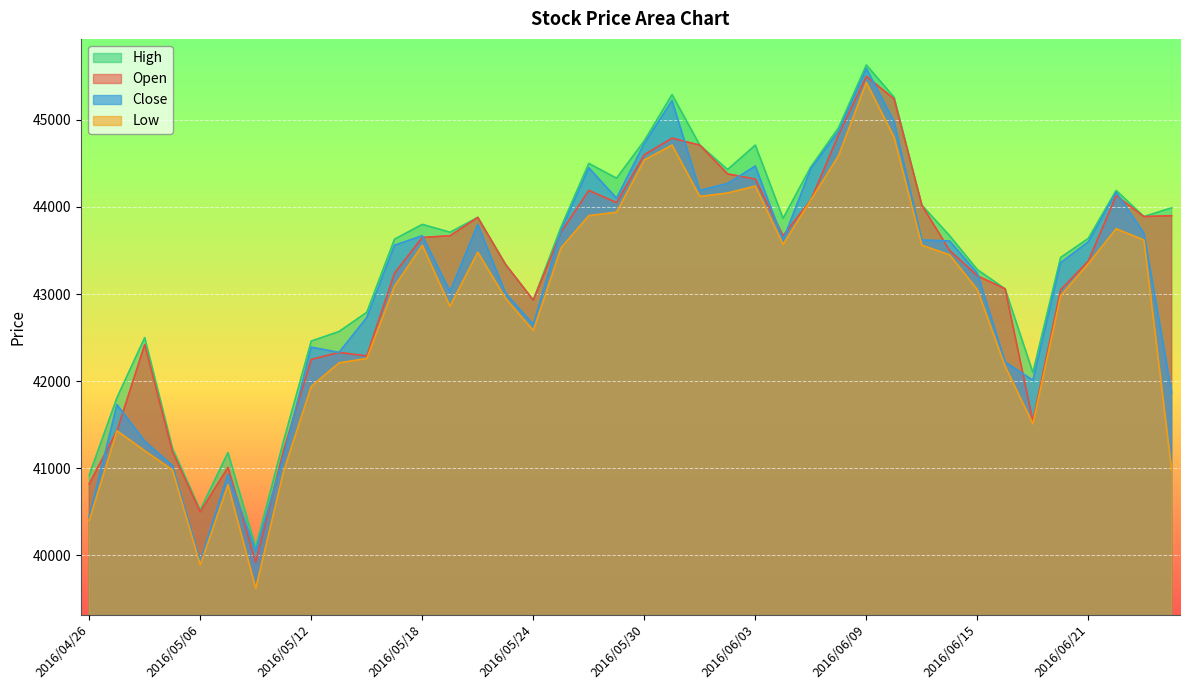

Rank the series at 2016/06/09 from lowest to highest value.

Low, Open, Close, High